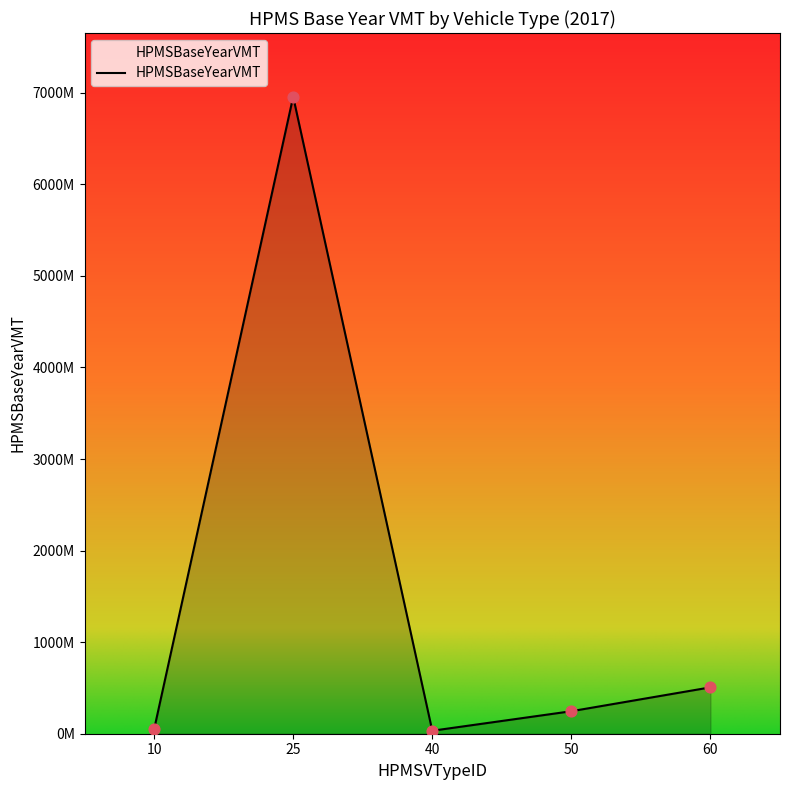

What is the change in value from 50 to 60?

+260678314.5